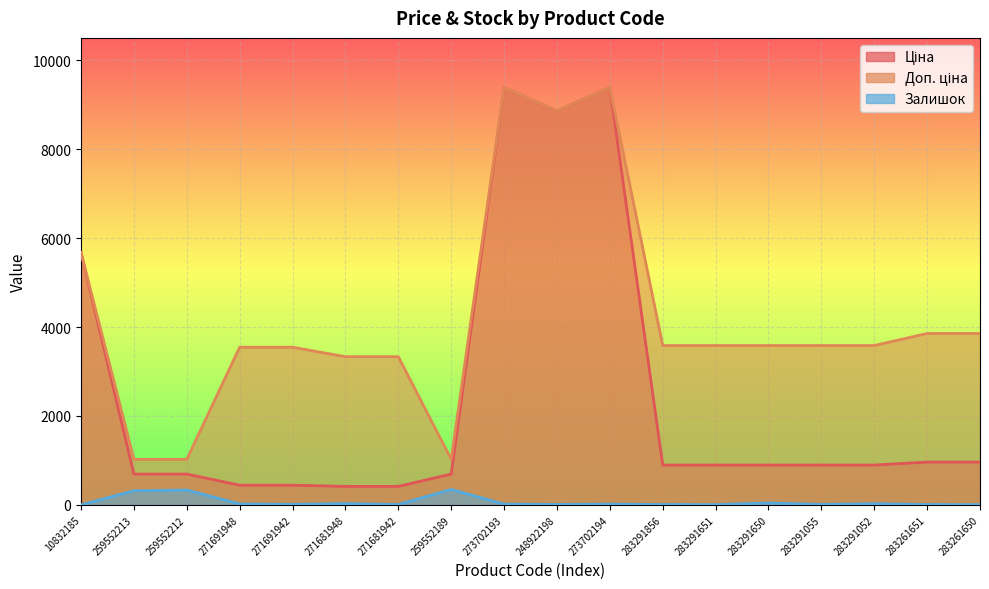

True or false: Ціна has a value of 162.0 at 271681942.

False